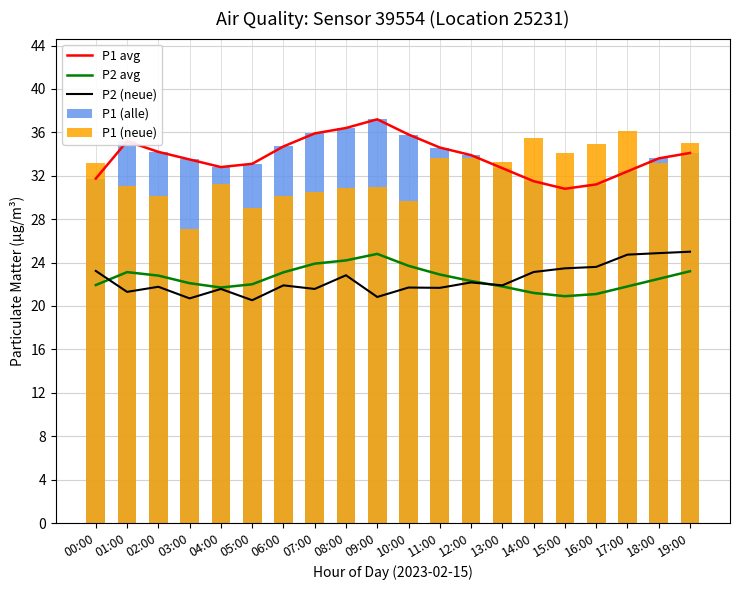

Reading left to right, what are all the values shown in this chart?

P1 avg: 00:00=31.7	01:00=35.2	02:00=34.2	03:00=33.5	04:00=32.8	05:00=33.1	06:00=34.7	07:00=35.9	08:00=36.4	09:00=37.2	10:00=35.8	11:00=34.6	12:00=33.9	13:00=32.7	14:00=31.5	15:00=30.8	16:00=31.2	17:00=32.4	18:00=33.6	19:00=34.1
P2 avg: 00:00=21.9	01:00=23.1	02:00=22.8	03:00=22.1	04:00=21.7	05:00=22.0	06:00=23.1	07:00=23.9	08:00=24.2	09:00=24.8	10:00=23.7	11:00=22.9	12:00=22.3	13:00=21.8	14:00=21.2	15:00=20.9	16:00=21.1	17:00=21.8	18:00=22.5	19:00=23.2
P2 (neue): 00:00=23.2	01:00=21.3	02:00=21.8	03:00=20.7	04:00=21.6	05:00=20.5	06:00=21.9	07:00=21.6	08:00=22.8	09:00=20.8	10:00=21.7	11:00=21.7	12:00=22.2	13:00=21.9	14:00=23.1	15:00=23.5	16:00=23.6	17:00=24.7	18:00=24.9	19:00=25.0
P1 (alle): 00:00=31.7	01:00=35.2	02:00=34.2	03:00=33.5	04:00=32.8	05:00=33.1	06:00=34.7	07:00=35.9	08:00=36.4	09:00=37.2	10:00=35.8	11:00=34.6	12:00=33.9	13:00=32.7	14:00=31.5	15:00=30.8	16:00=31.2	17:00=32.4	18:00=33.6	19:00=34.1
P1 (neue): 00:00=33.2	01:00=31.1	02:00=30.2	03:00=27.1	04:00=31.2	05:00=29.0	06:00=30.1	07:00=30.5	08:00=30.9	09:00=30.9	10:00=29.7	11:00=33.6	12:00=33.6	13:00=33.3	14:00=35.5	15:00=34.1	16:00=34.9	17:00=36.1	18:00=33.1	19:00=35.0